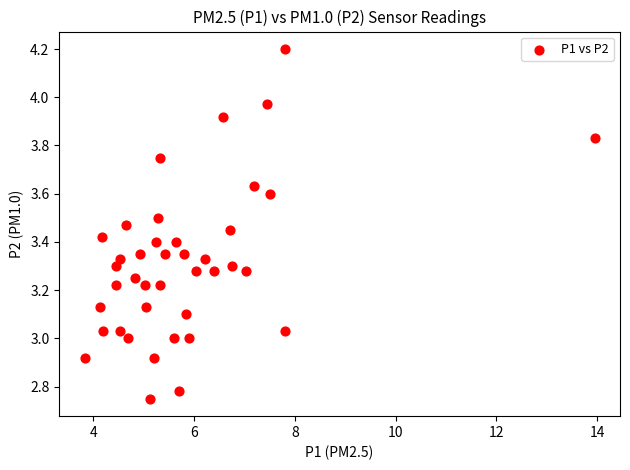

What is the range of X values (max minus min)?

10.1